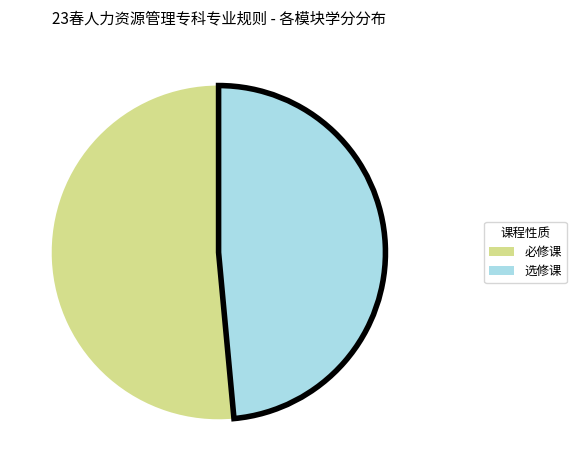

Is there a majority slice in this chart?

Yes